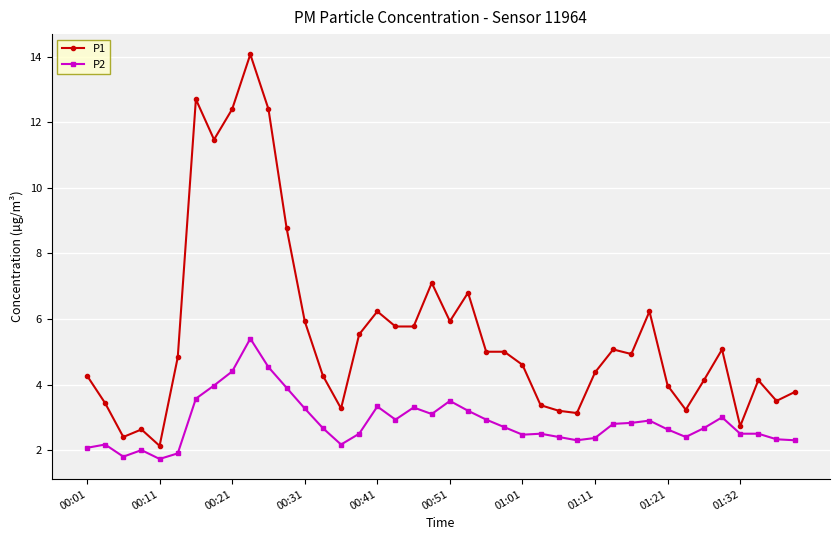

True or false: P2 and P1 cross at least once.

False